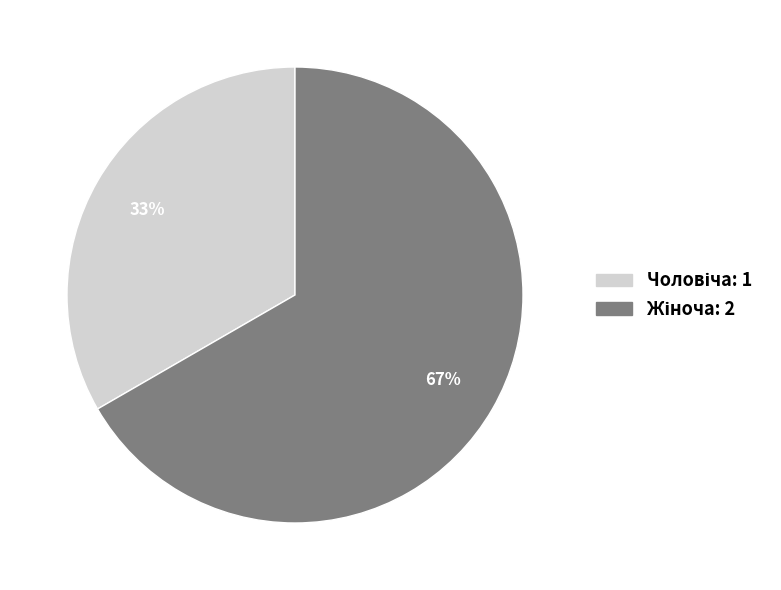

Which slice is the largest?

Жіноча